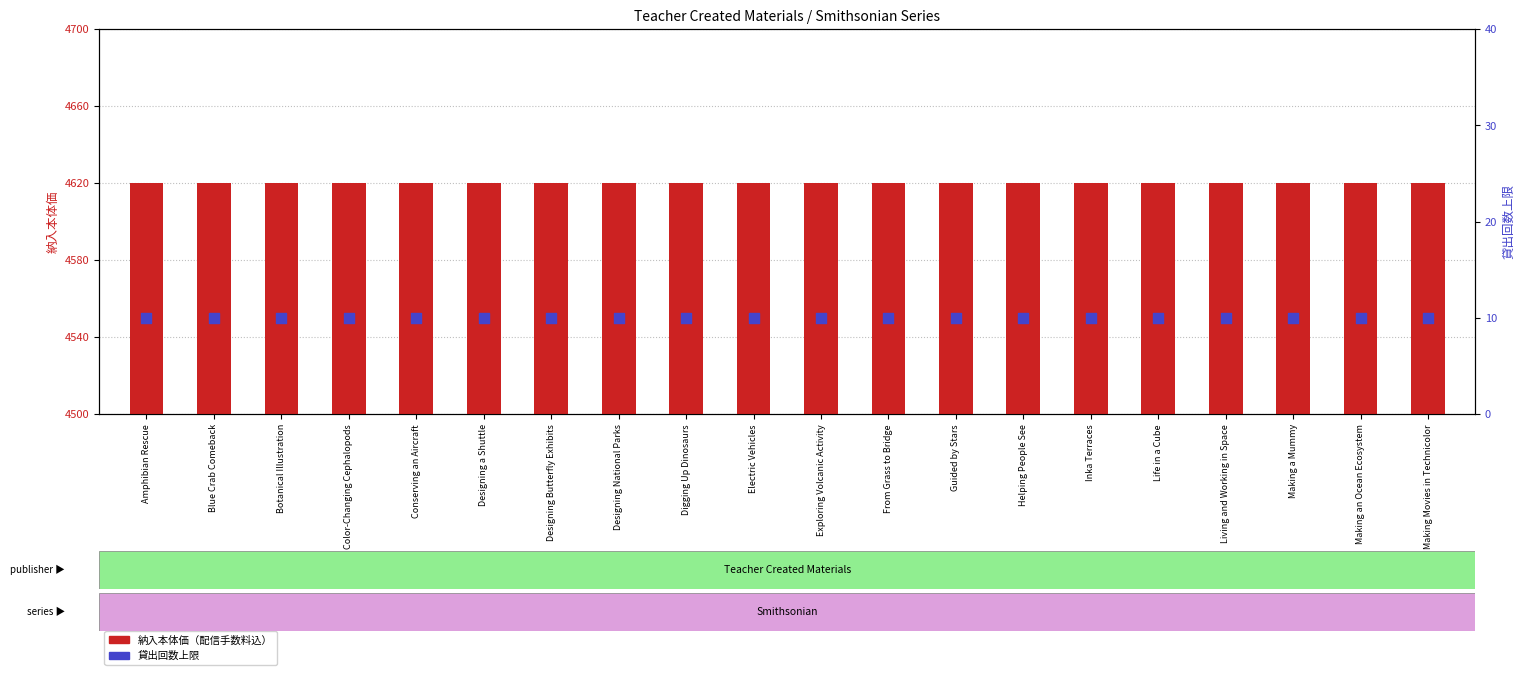

Which series has the widest spread of Y values?

納入本体価（配信手数料込）